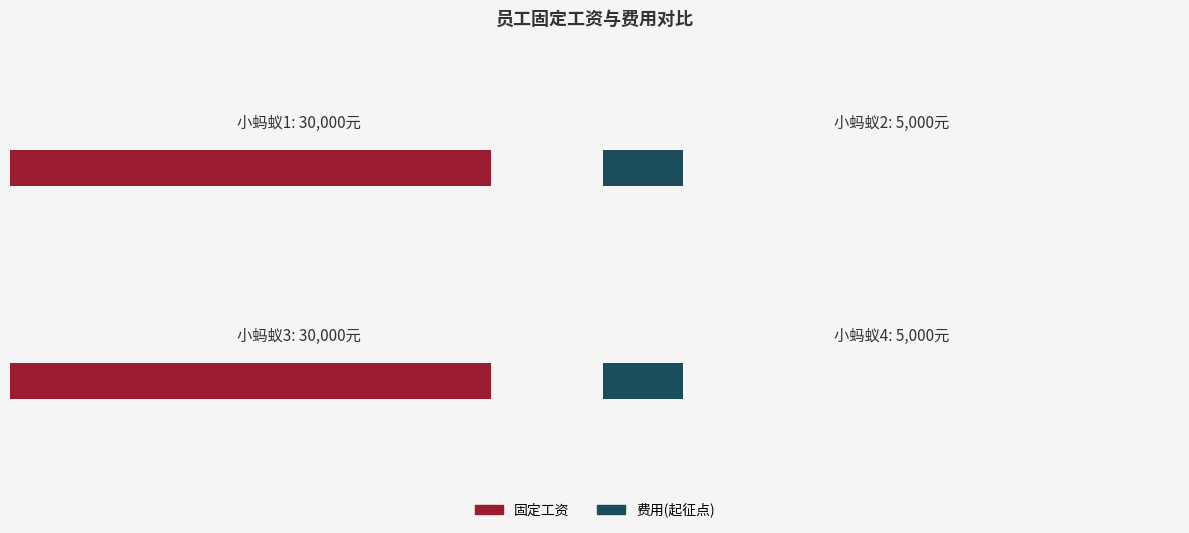

Does the chart contain stacked bars?

No